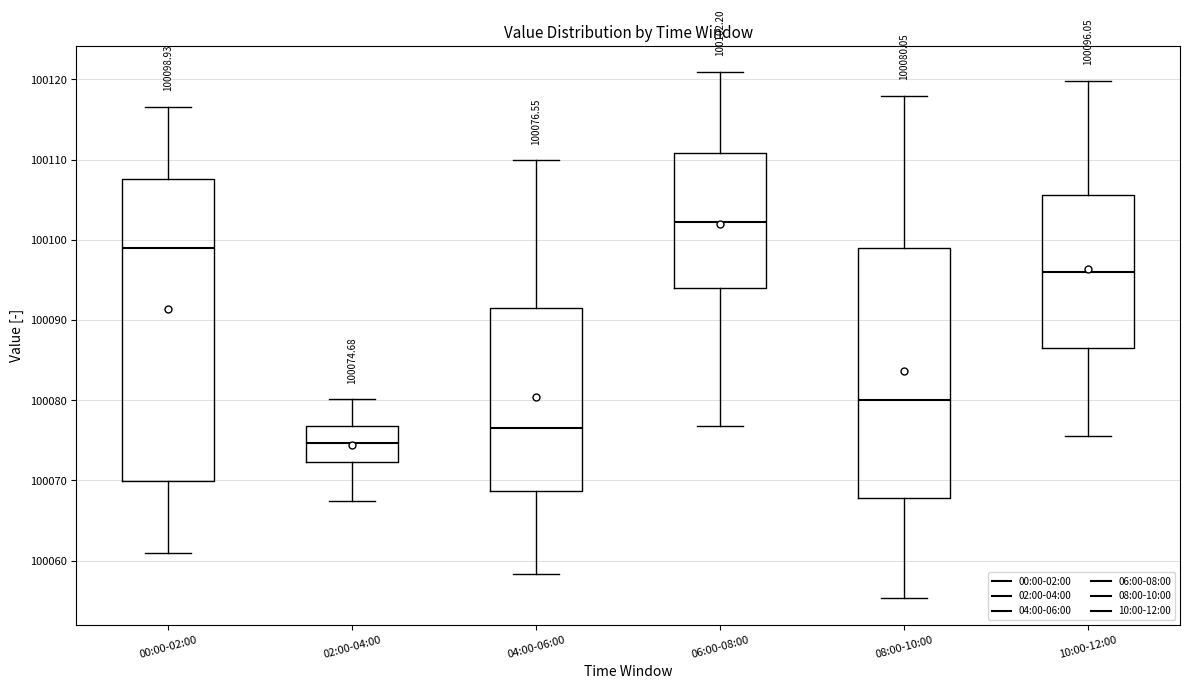

Which box is the tallest, from its lower edge to its upper edge?

00:00-02:00